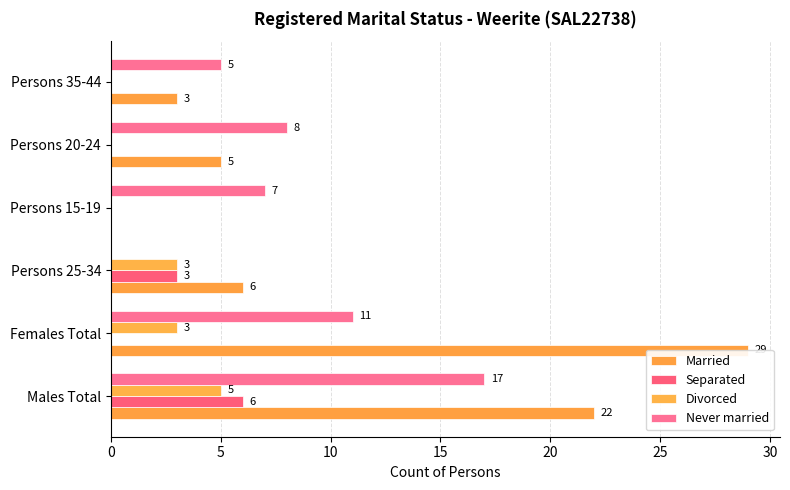

How many values in the Never married series are below 8?

3